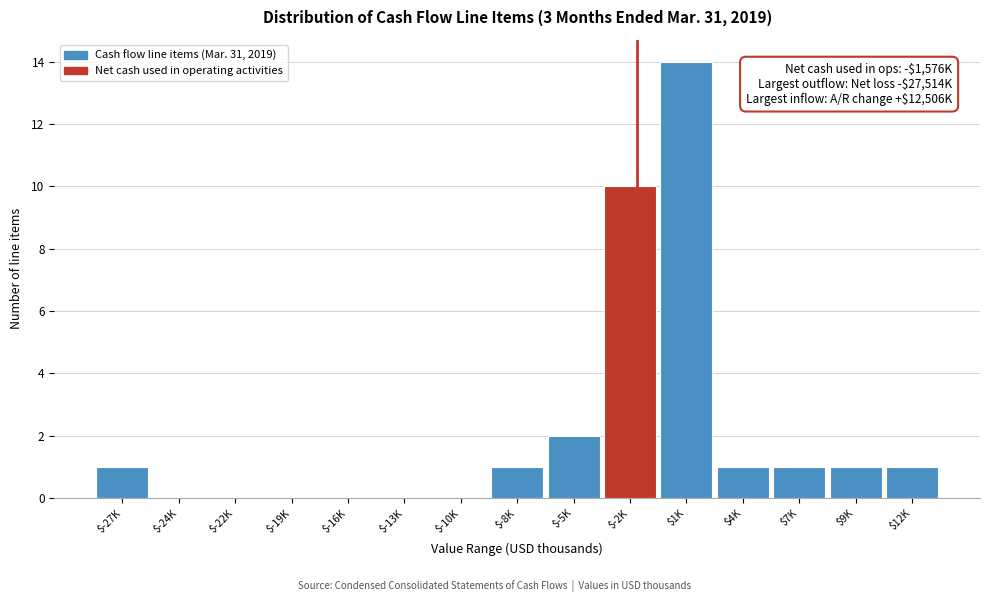

Where is the data nearest to the value 7?

$-2K